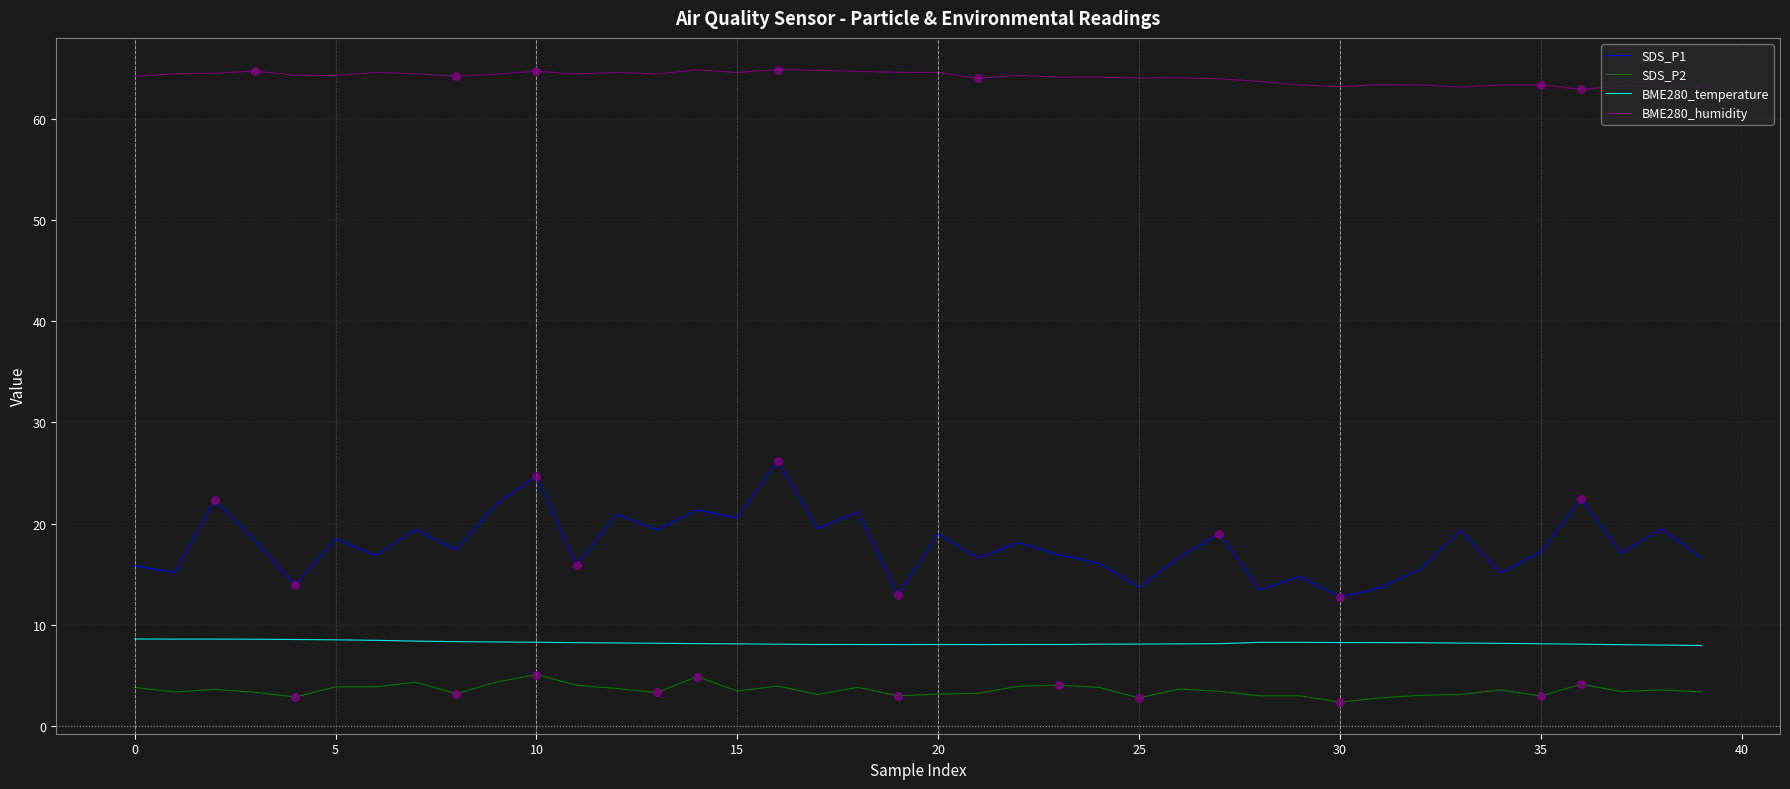

Which series has the widest spread of values?

SDS_P1